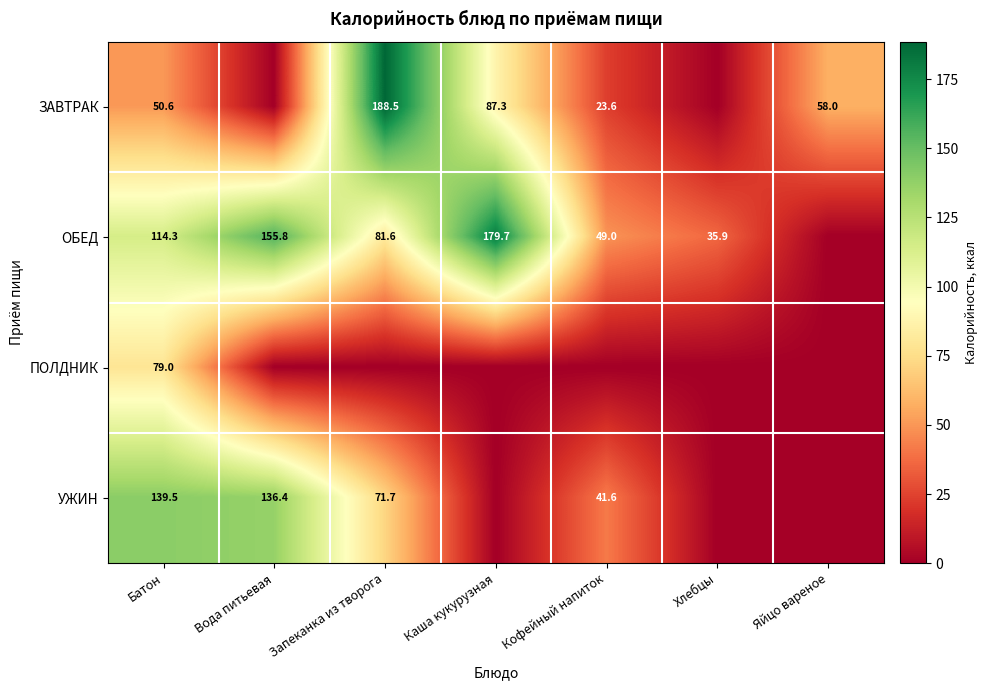

The ОБЕД series shows 81.6 at Запеканка из творога. True or false?

True